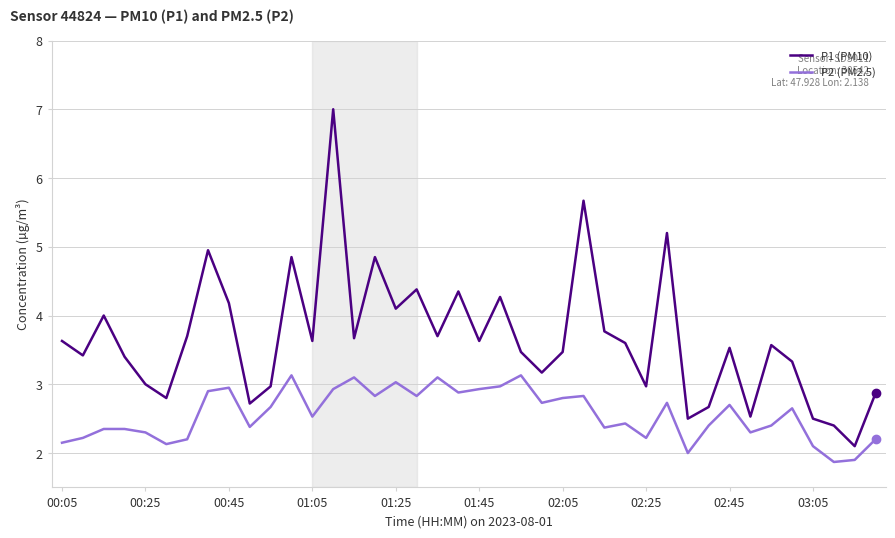

List the series in order of their peak value, lowest first.

P2 (PM2.5), P1 (PM10)